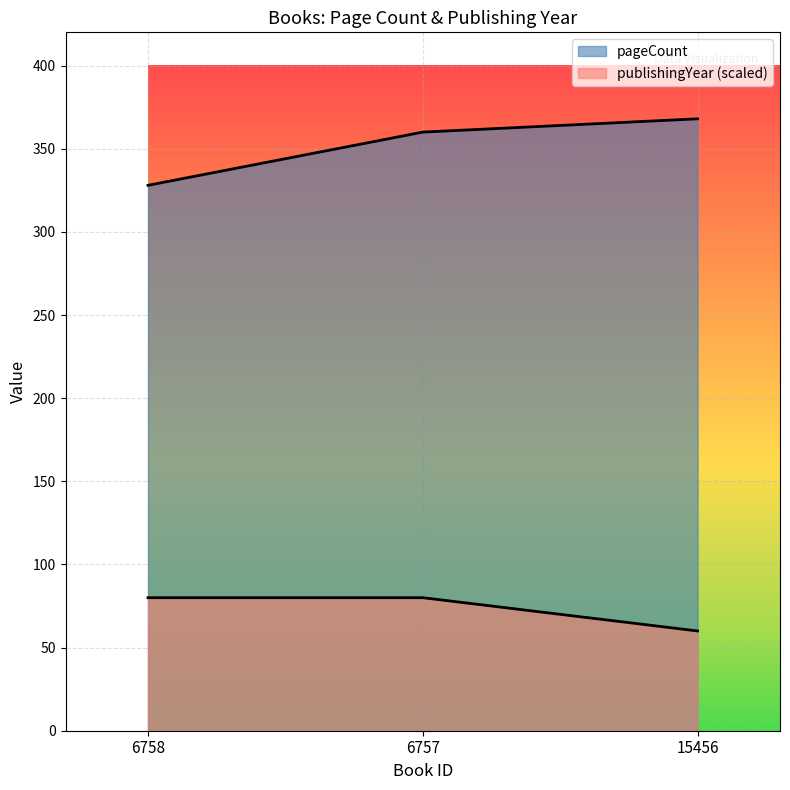

Reading left to right, list all the values displayed in this chart.

pageCount: 6758=328	6757=360	15456=368
publishingYear: 6758=80	6757=80	15456=60